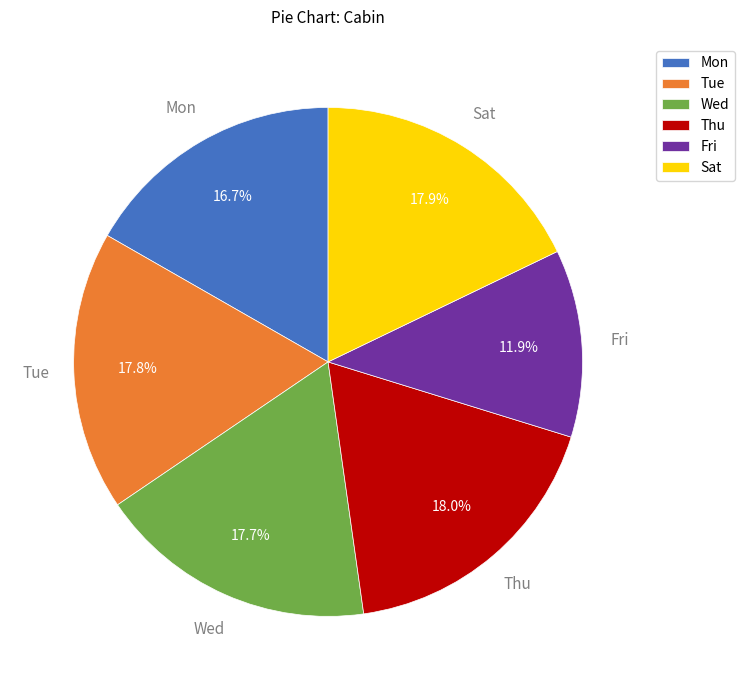

How many slices are in this pie chart?

6